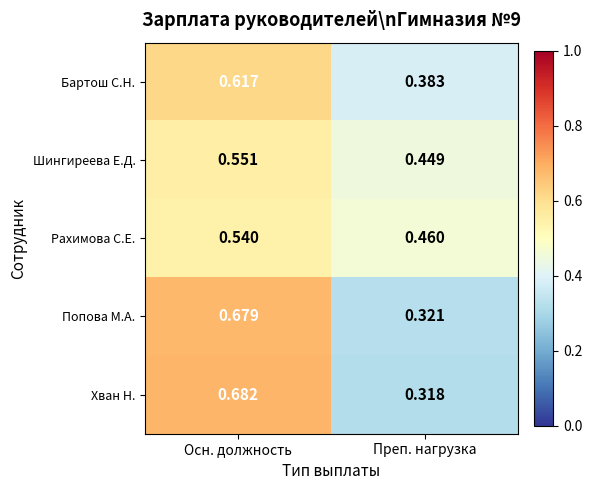

At which category is the sum across all series the highest?

Осн. должность